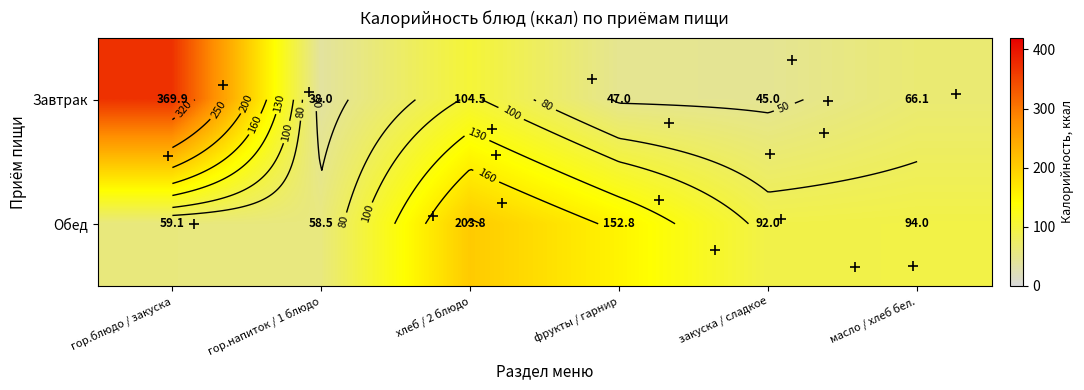

The value of Обед at масло / хлеб бел. is 94.0. True or false?

True